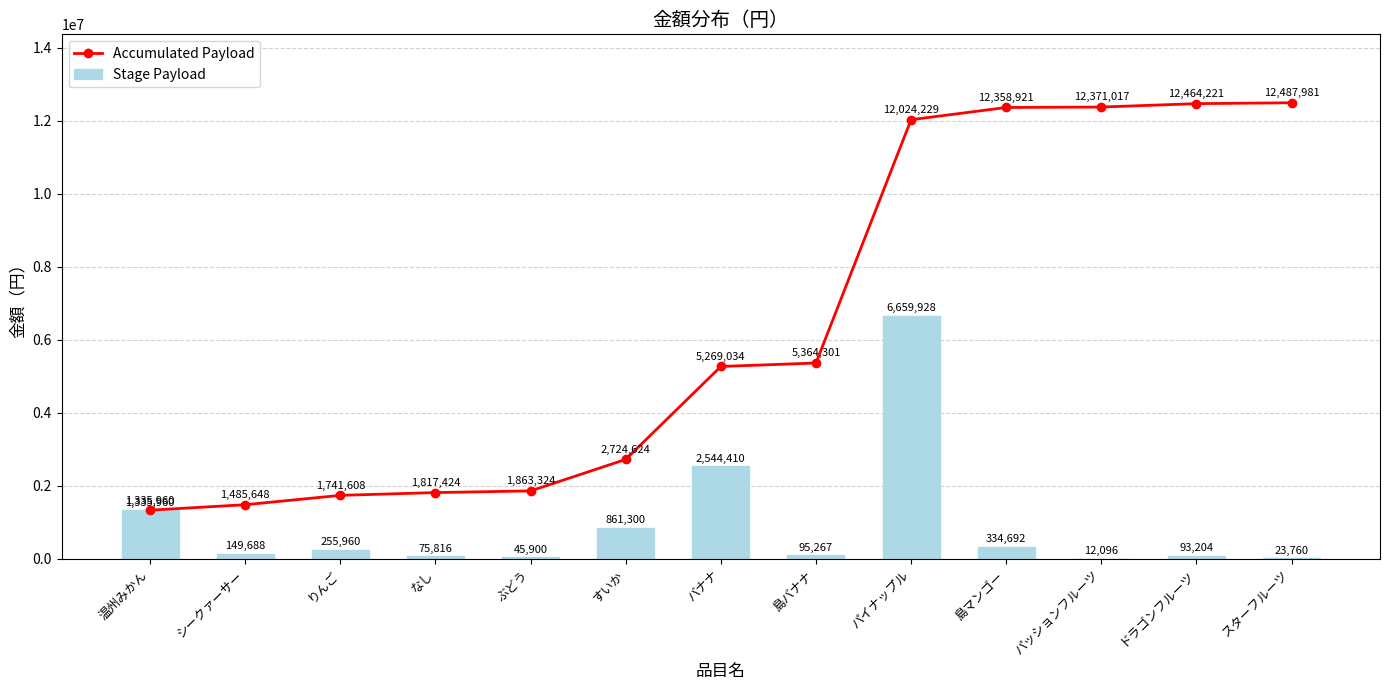

Between シークァーサー and パイナップル, which series saw the biggest shift?

Accumulated Payload